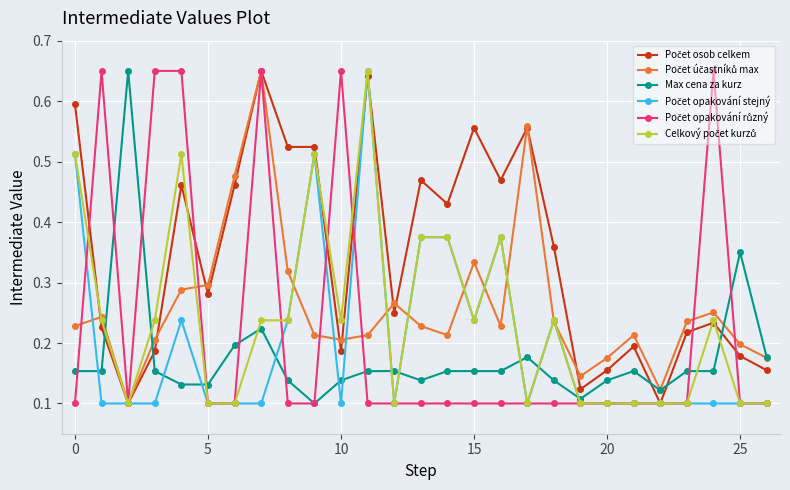

At how many categories does at least one series exceed 0?

27